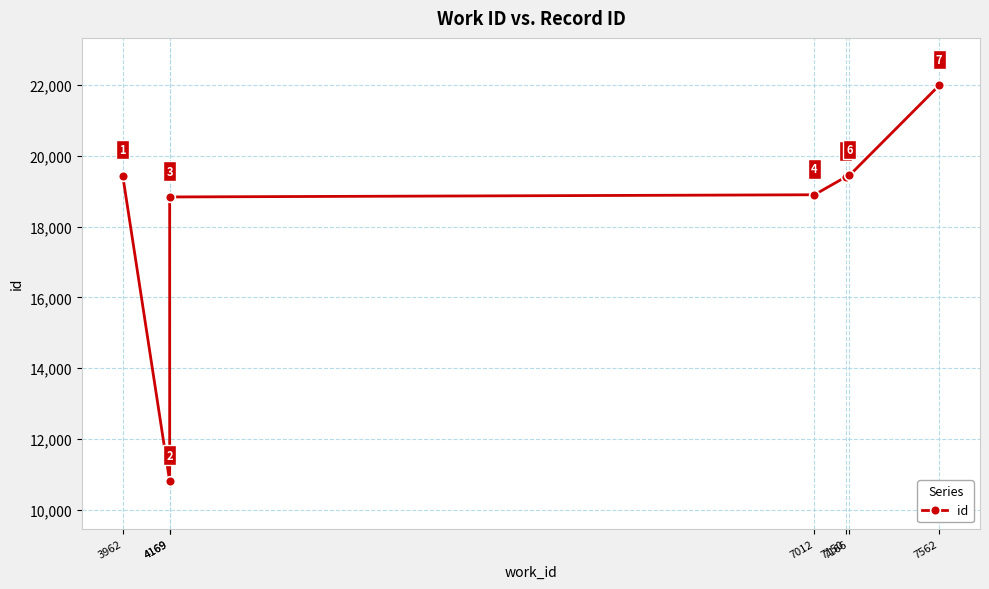

What is the maximum value shown in the chart?

21995